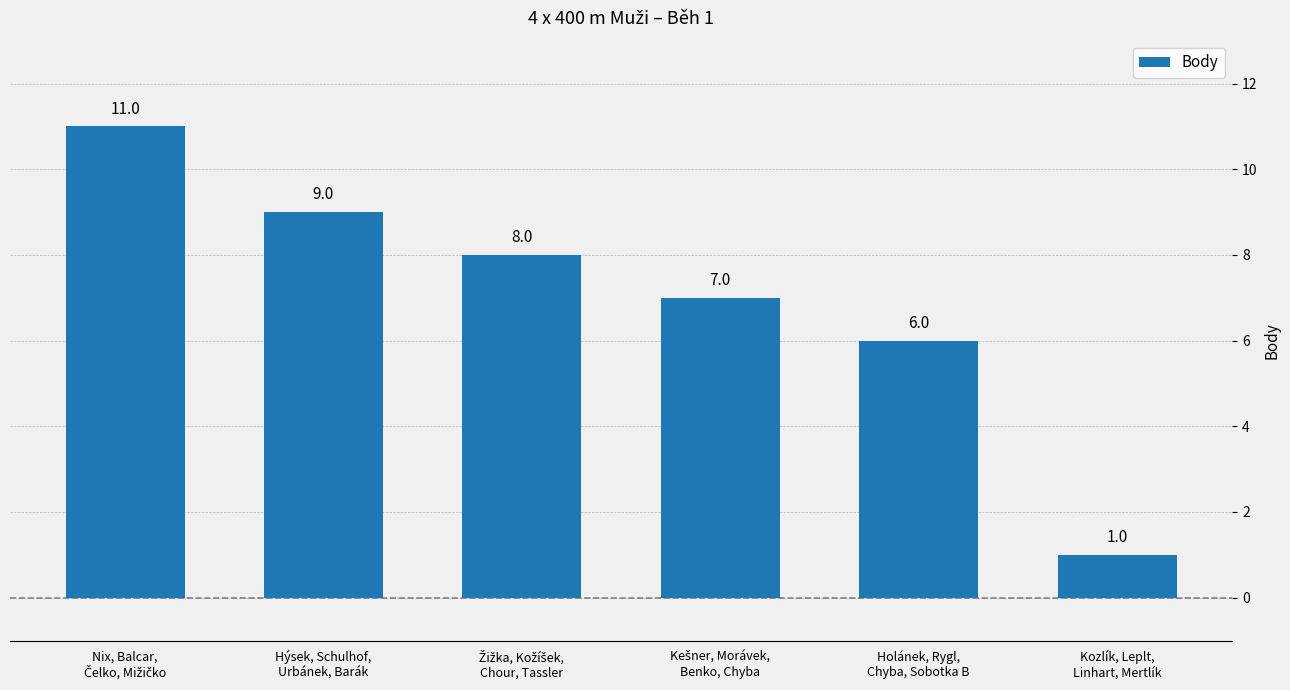

Reading left to right, extract all data points from this chart.

11	9	8	7	6	1